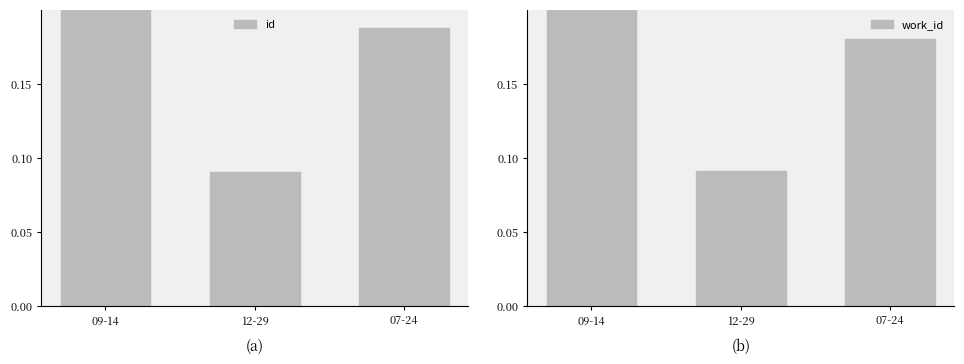

Where is id nearest to the value 0?

12-29